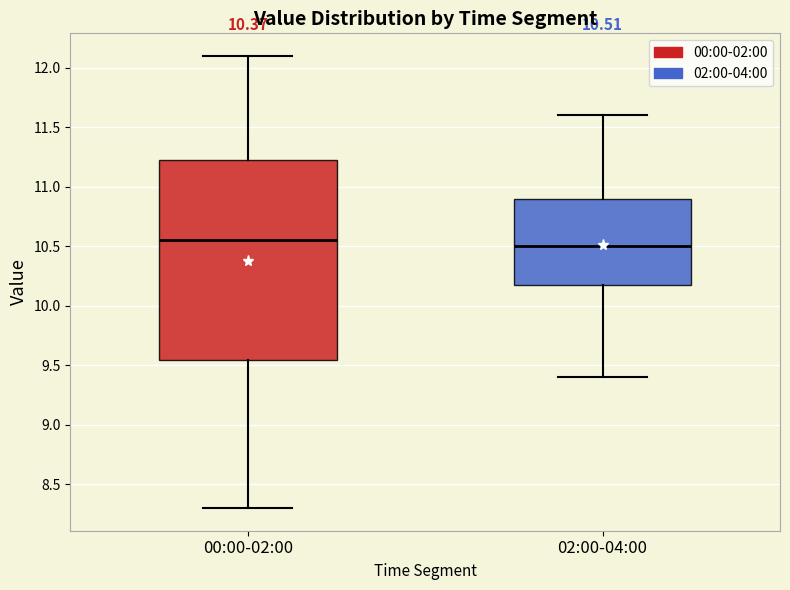

Which box's median line is the lowest?

02:00-04:00